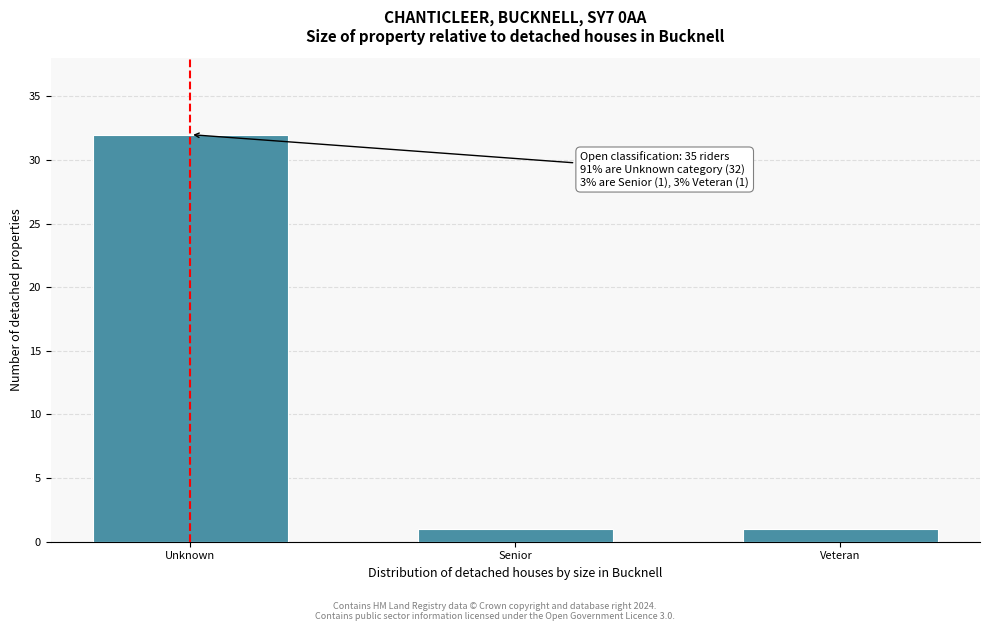

Reading left to right, list all the values displayed in this chart.

Unknown=32	Senior=1	Veteran=1